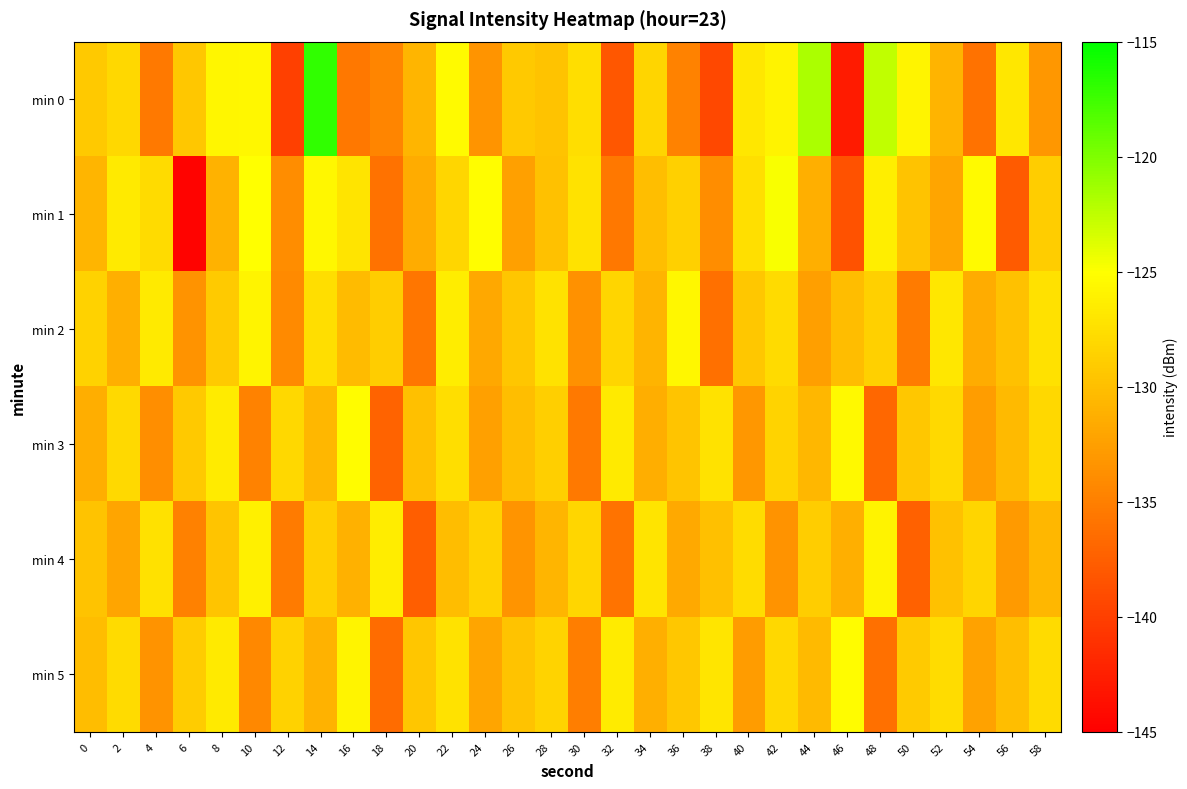

At which category does the chart reach its peak across all series?

14